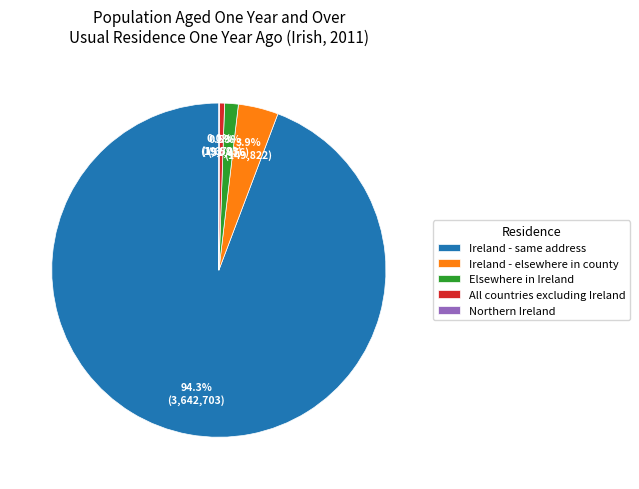

Is the sum of Ireland - elsewhere in county and Elsewhere in Ireland greater than half?

No